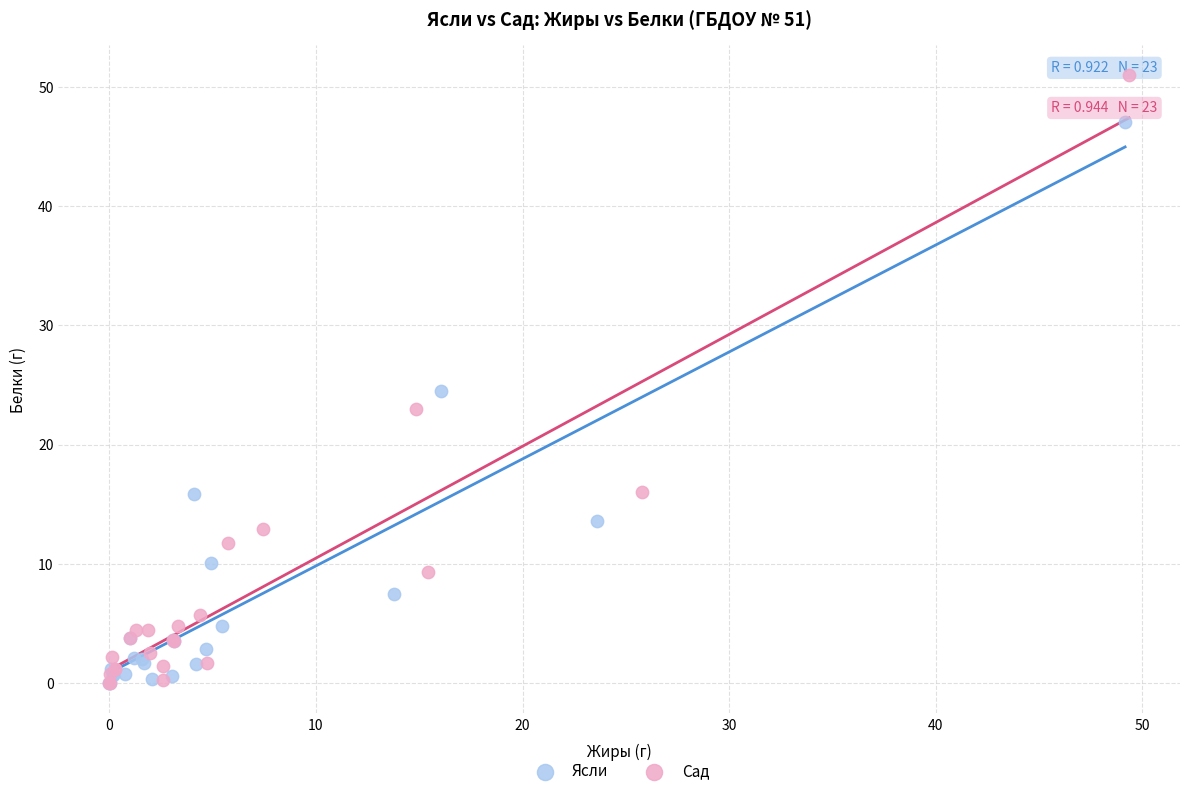

Which series has the widest spread of Y values?

Сад